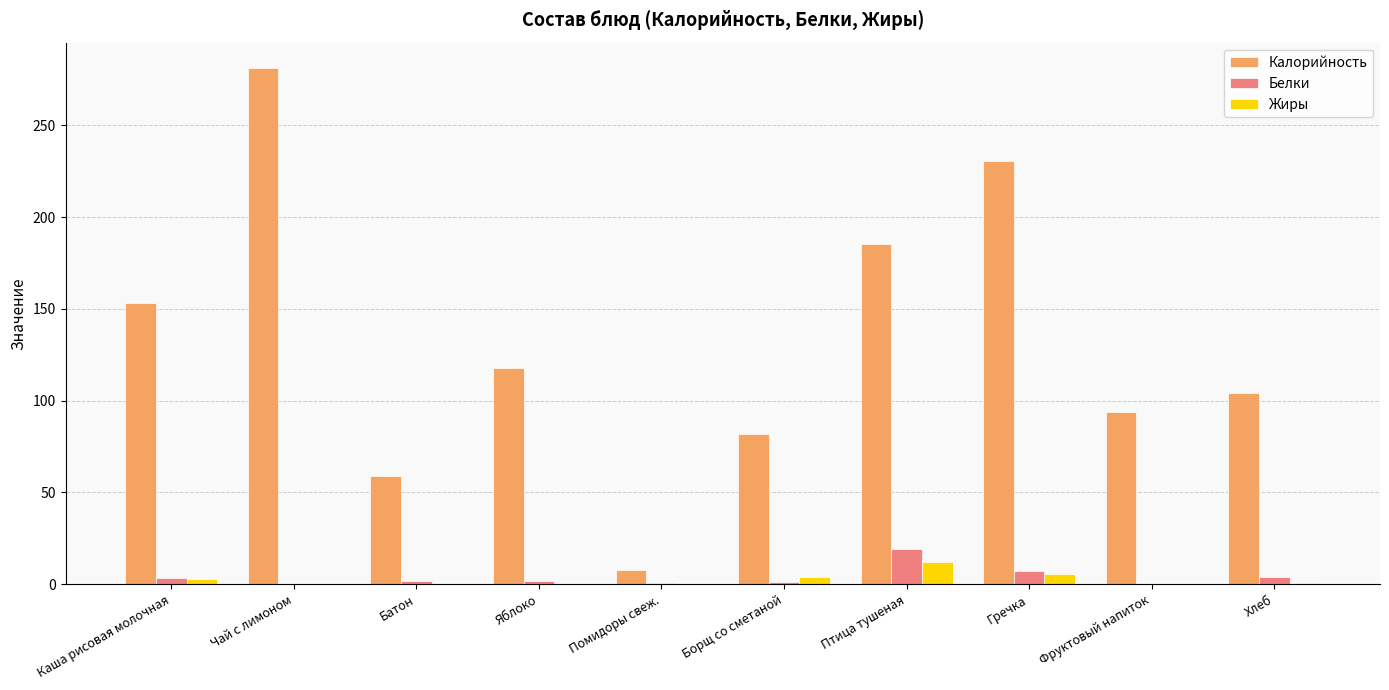

Which series changed the most between Яблоко and Помидоры свеж.?

Калорийность